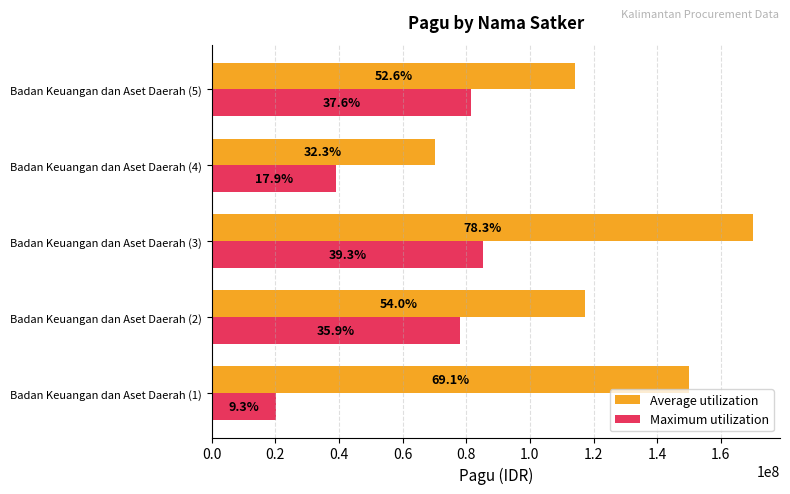

What are all the series names shown in the legend?

Average utilization, Maximum utilization